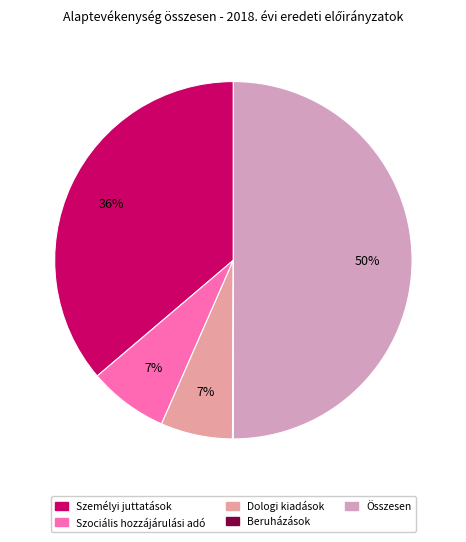

Which category has the smallest portion of the pie?

Beruházások